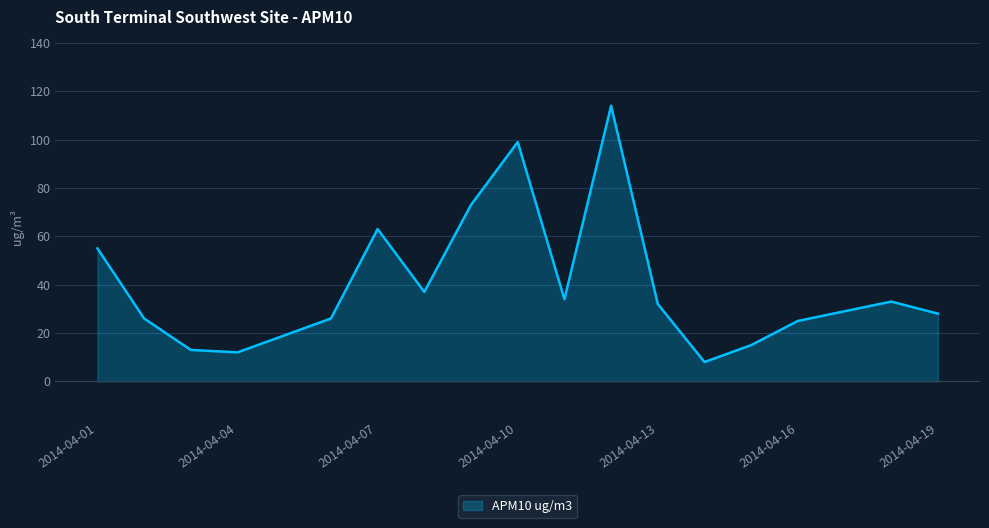

What is the greatest value displayed?

114